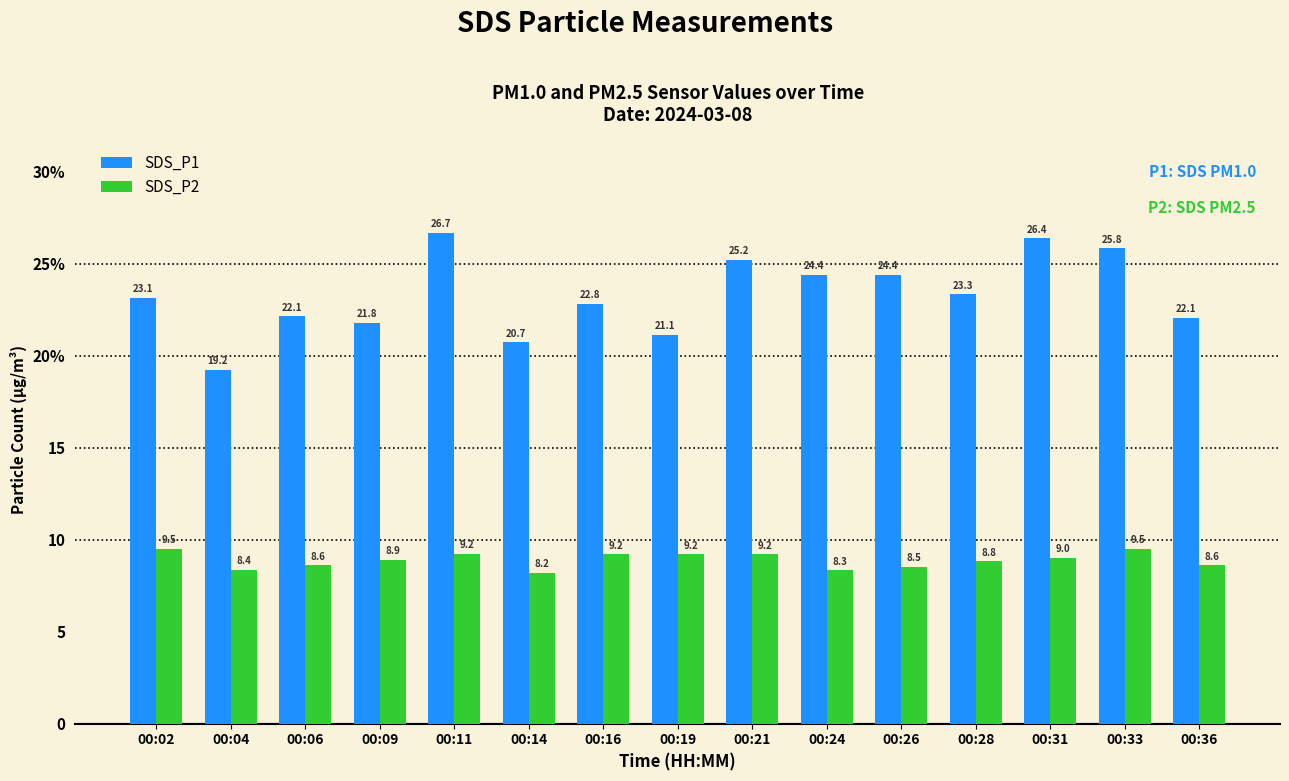

Which label corresponds to the smallest value in the chart?

00:14